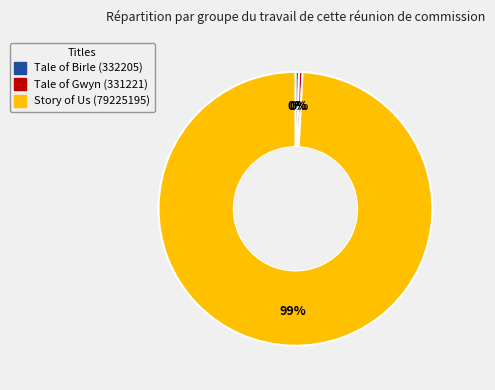

Which has a higher value, Story of Us (79225195) or Tale of Gwyn (331221)?

Story of Us (79225195)